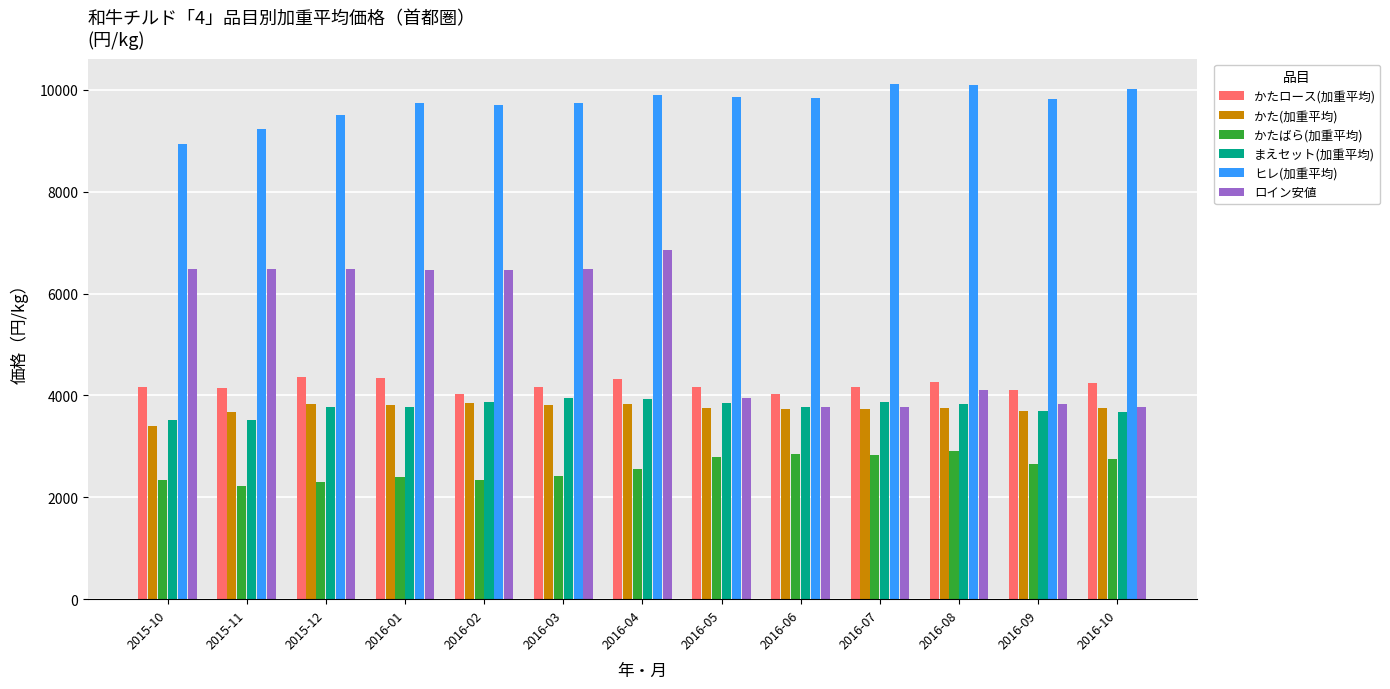

True or false: まえセット(加重平均) has a value of 6683.3 at 2016-03.

False